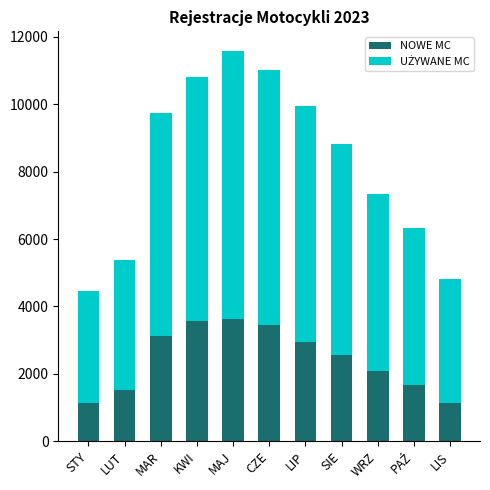

The NOWE MC series shows 1524 at LUT. True or false?

True